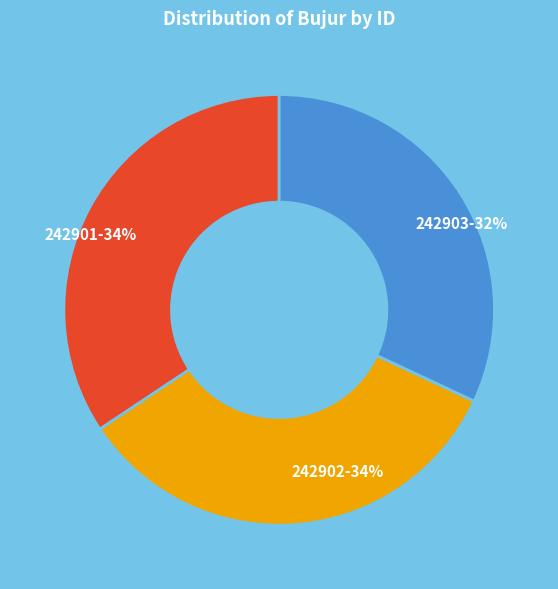

Does any single category account for the majority?

No